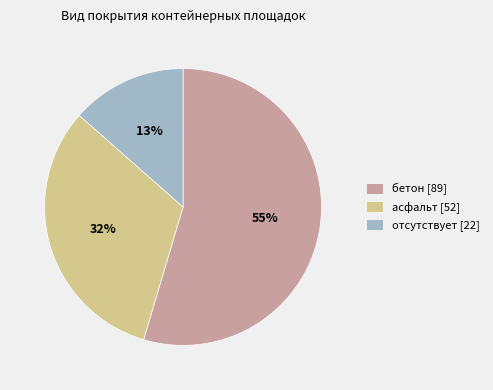

How many segments does this pie chart have?

3